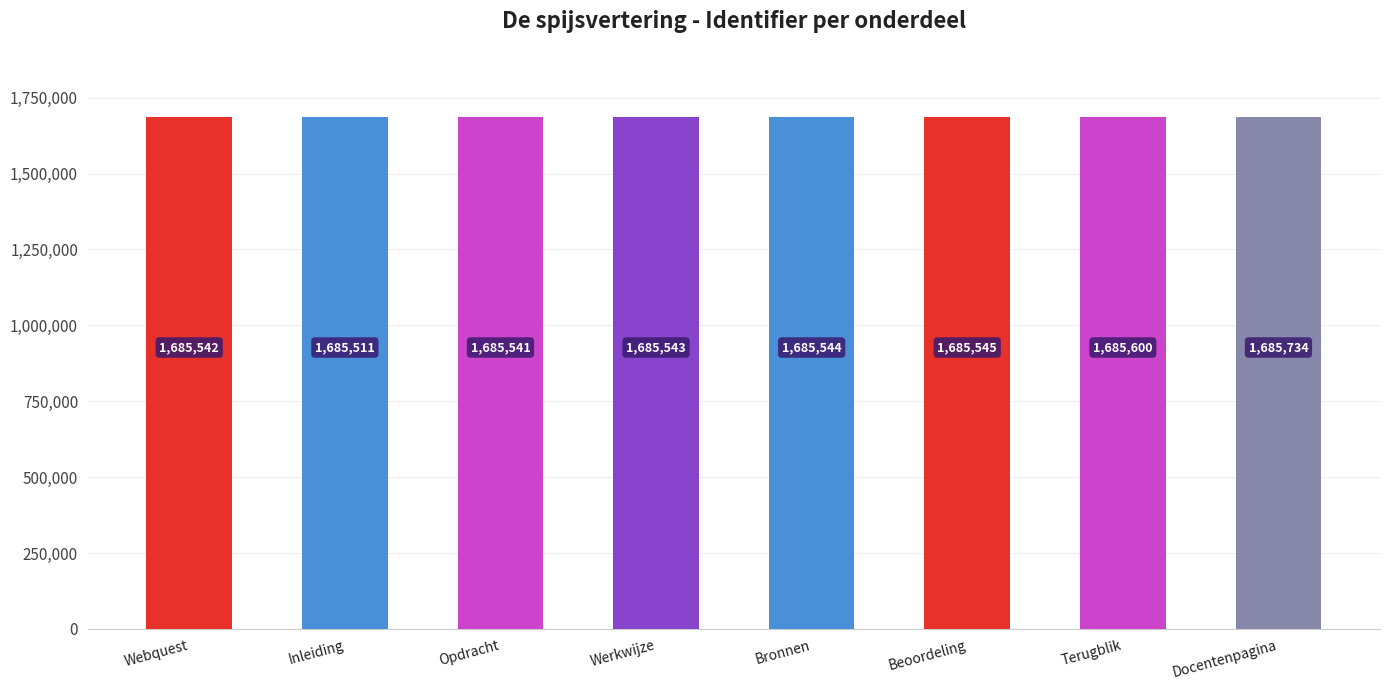

What value does the data have at Opdracht, to the nearest 5?

1685540